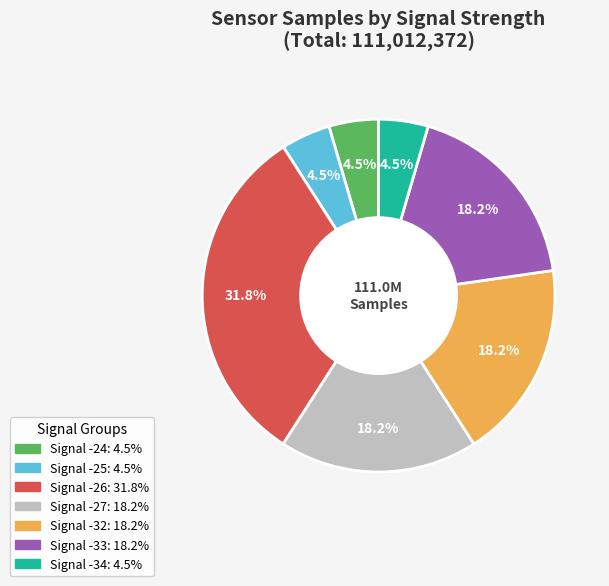

Does any single category account for the majority?

No